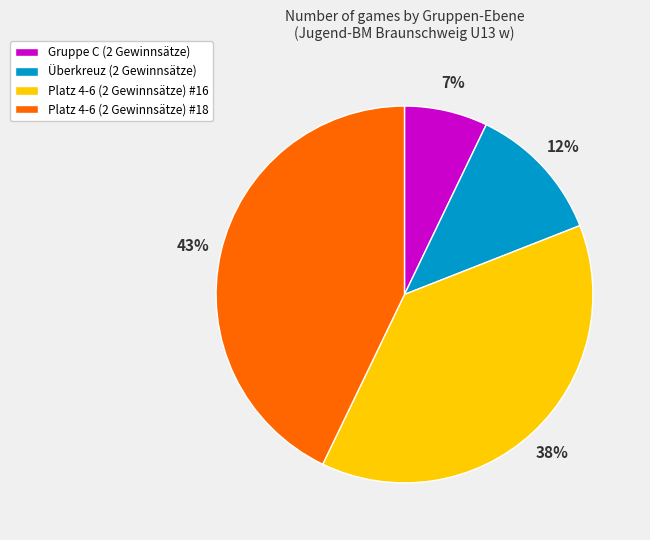

To the nearest percent, what is the difference between the largest and smallest slice percentages?

36%